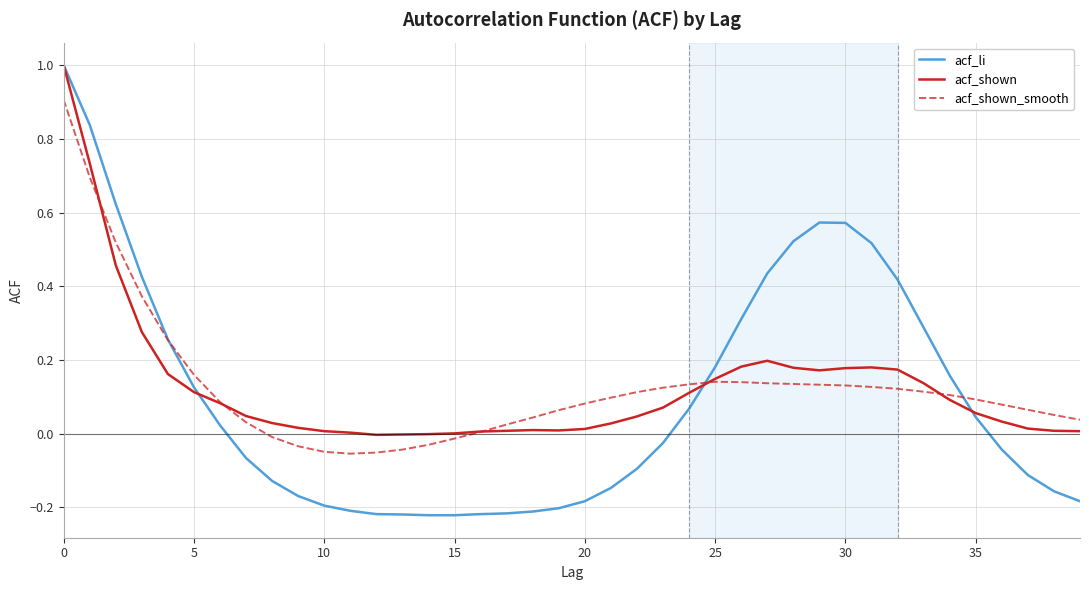

What is the highest value of the acf_shown series?

1.0